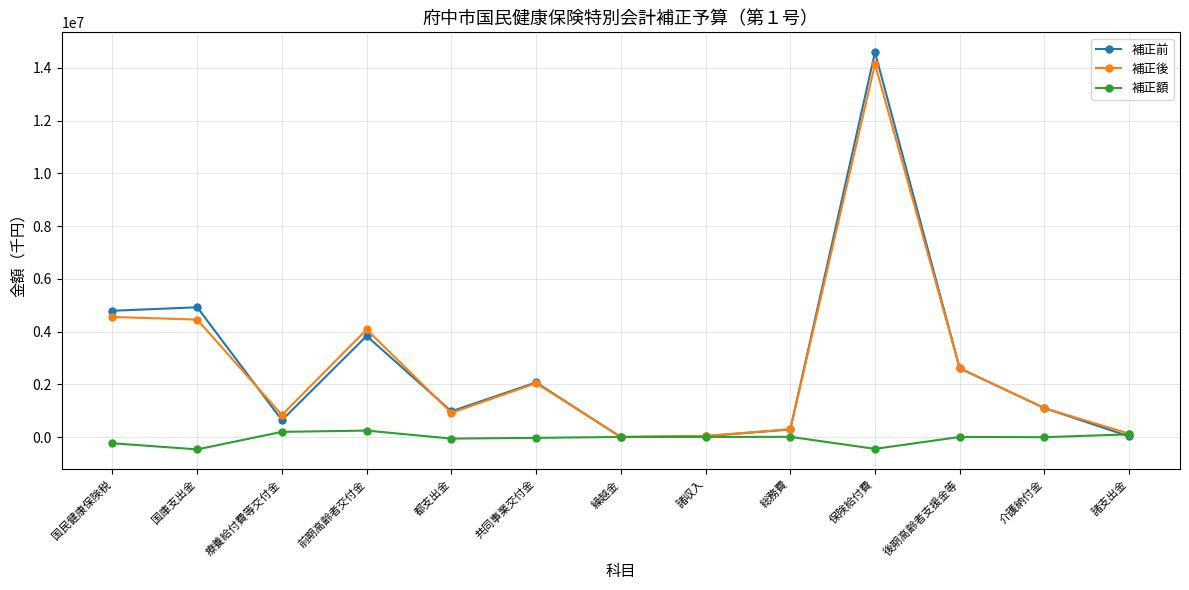

At which category is the sum across all series the highest?

保険給付費